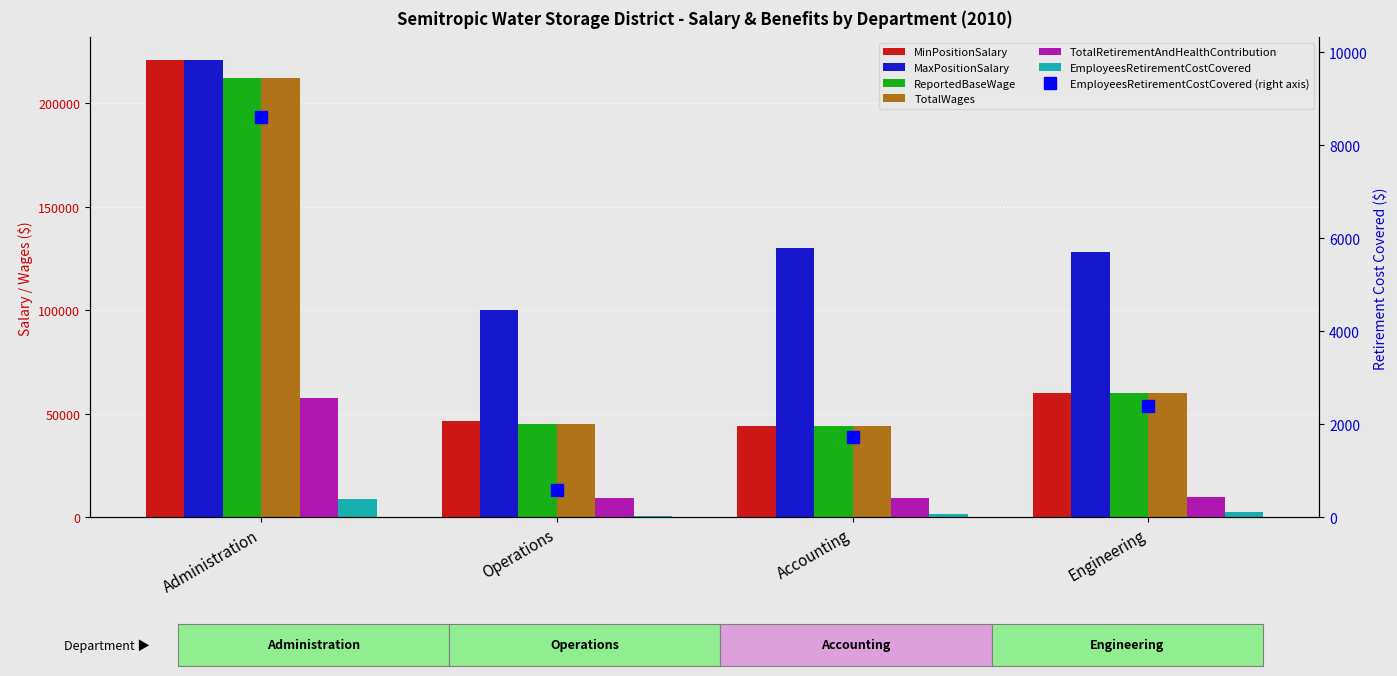

Rank the categories by MinPositionSalary value from highest to lowest.

Administration, Engineering, Operations, Accounting